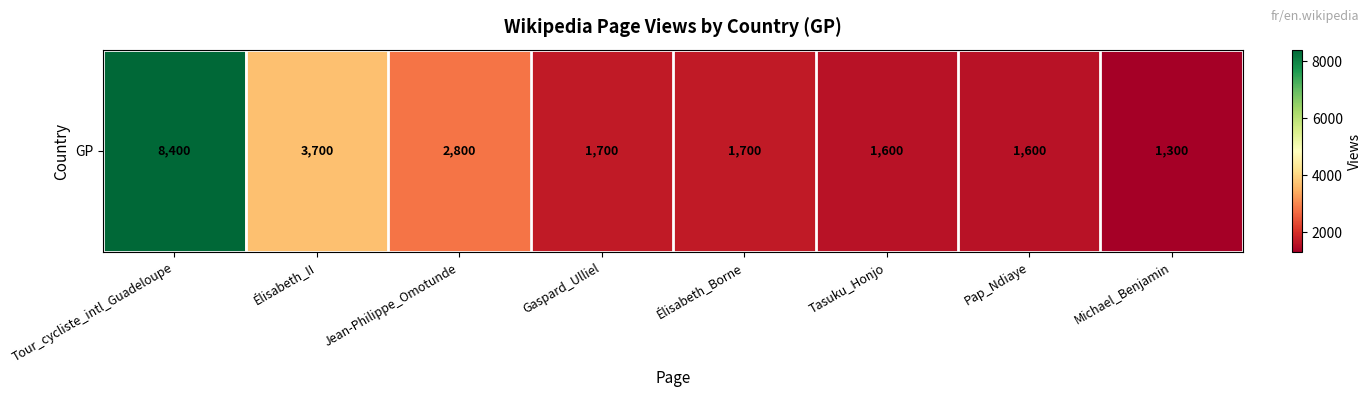

At which category does the chart reach its minimum across all series?

Michael_Benjamin